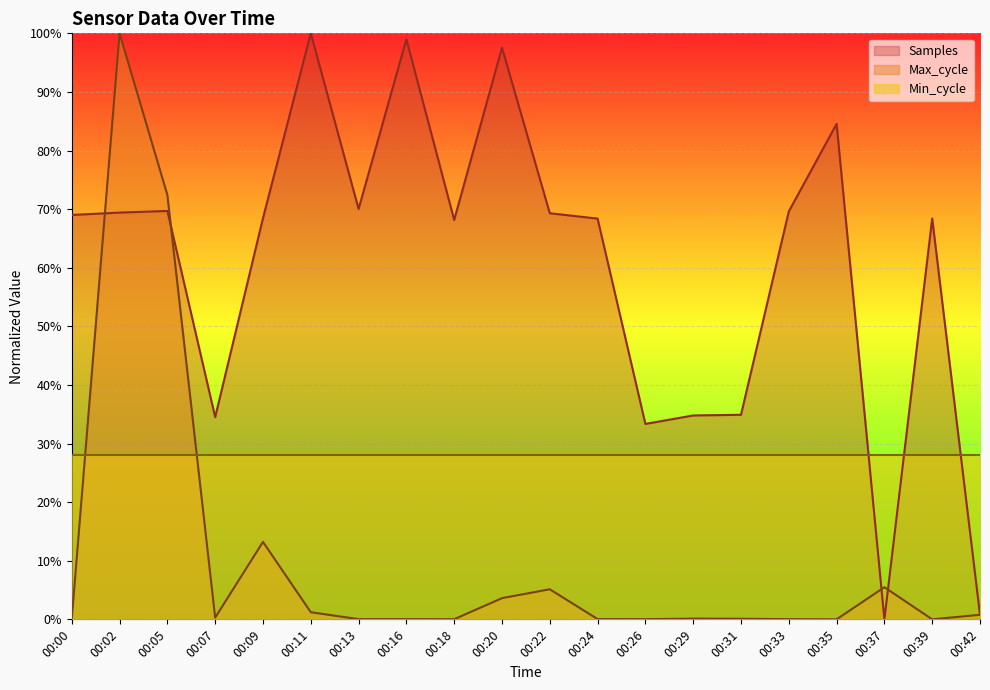

At which category does Max_cycle reach its first local peak?

00:02